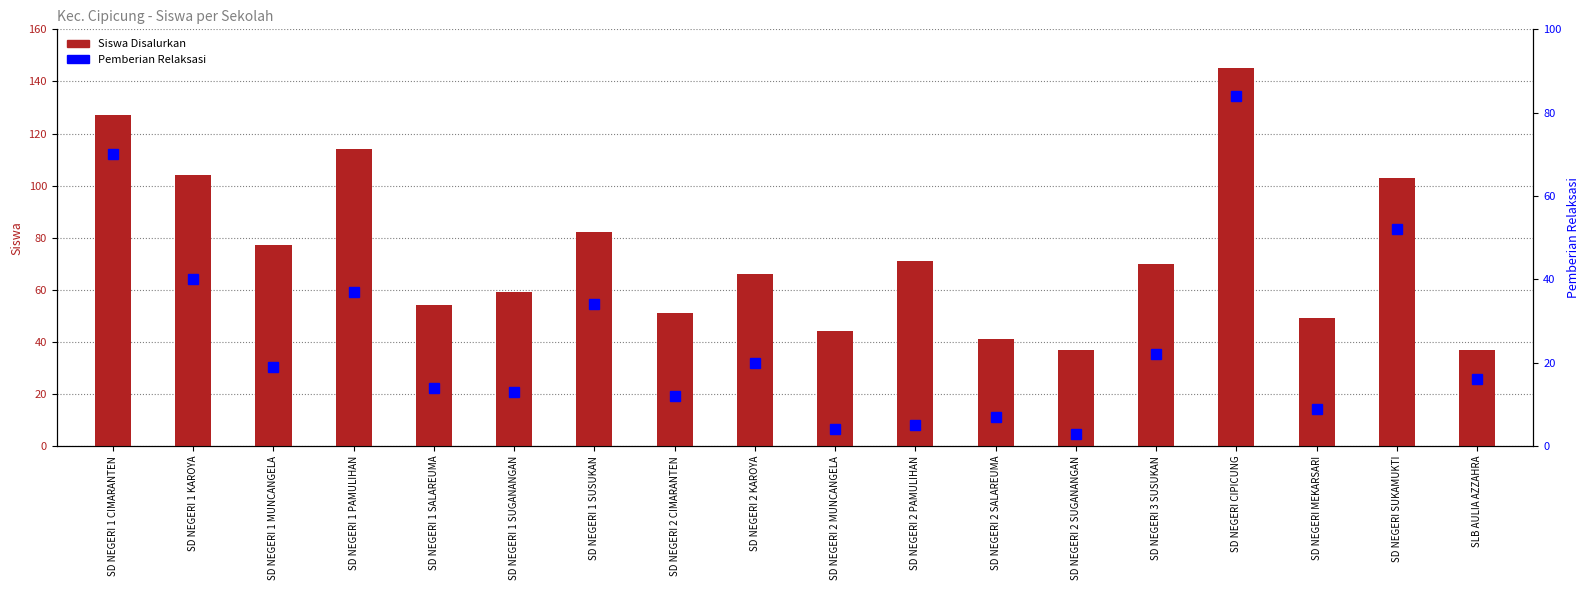

What is the difference between the maximum and second lowest values in the Siswa Disalurkan series?

108